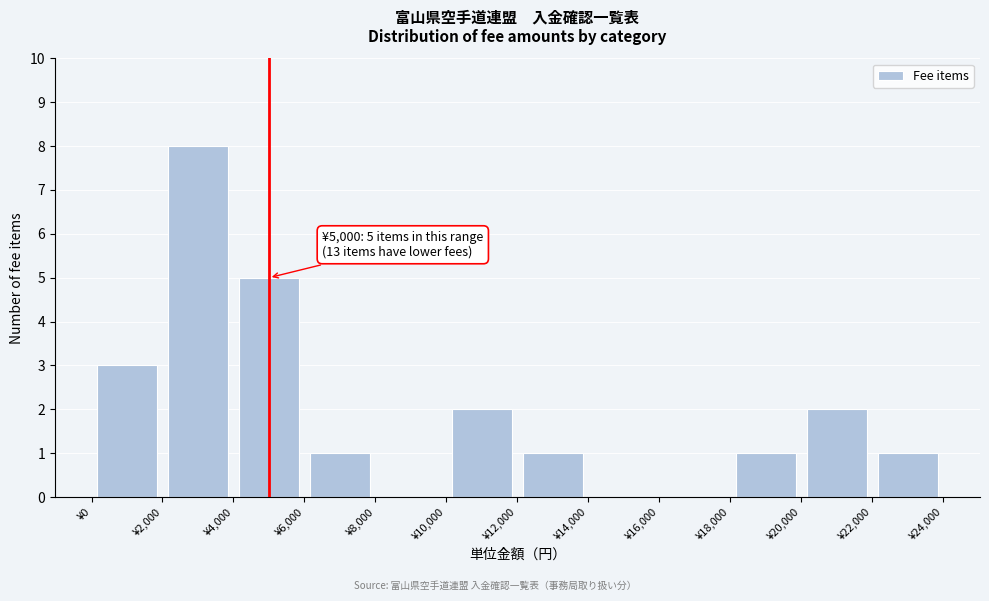

Which range on the x-axis has the tallest bar?

2000 to 4000